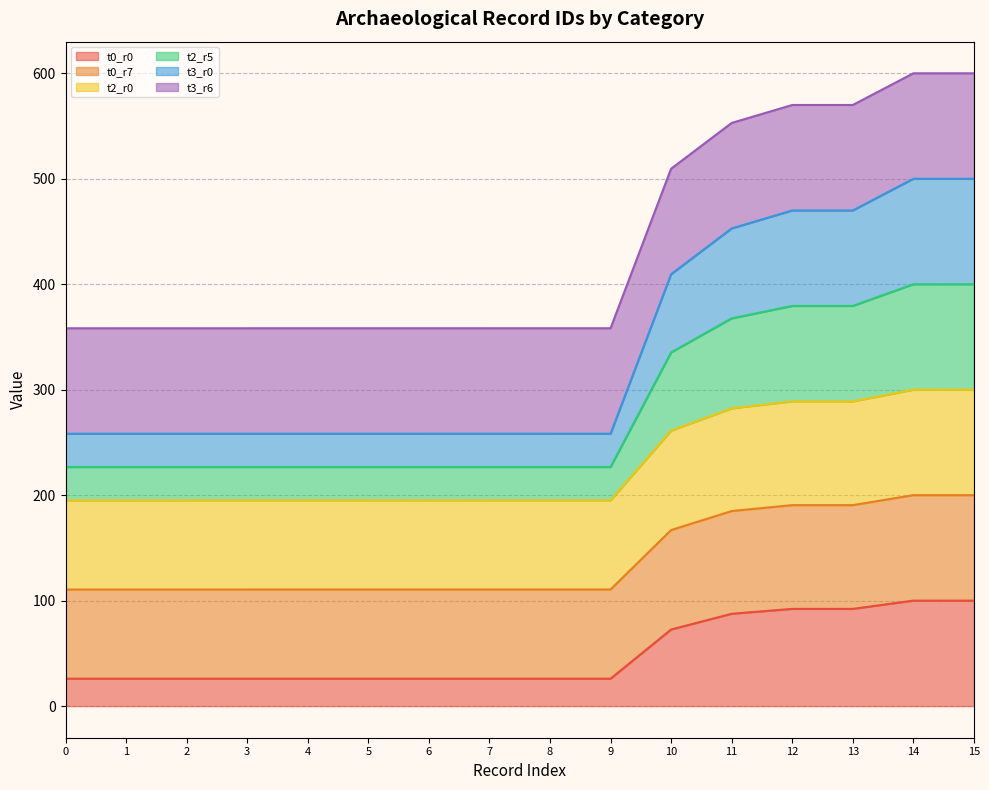

Does the chart have visible grid lines?

Yes